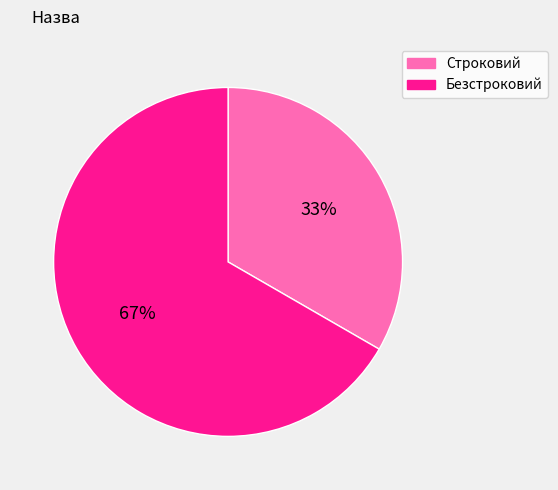

Is it true that Строковий is 44% of the pie?

False